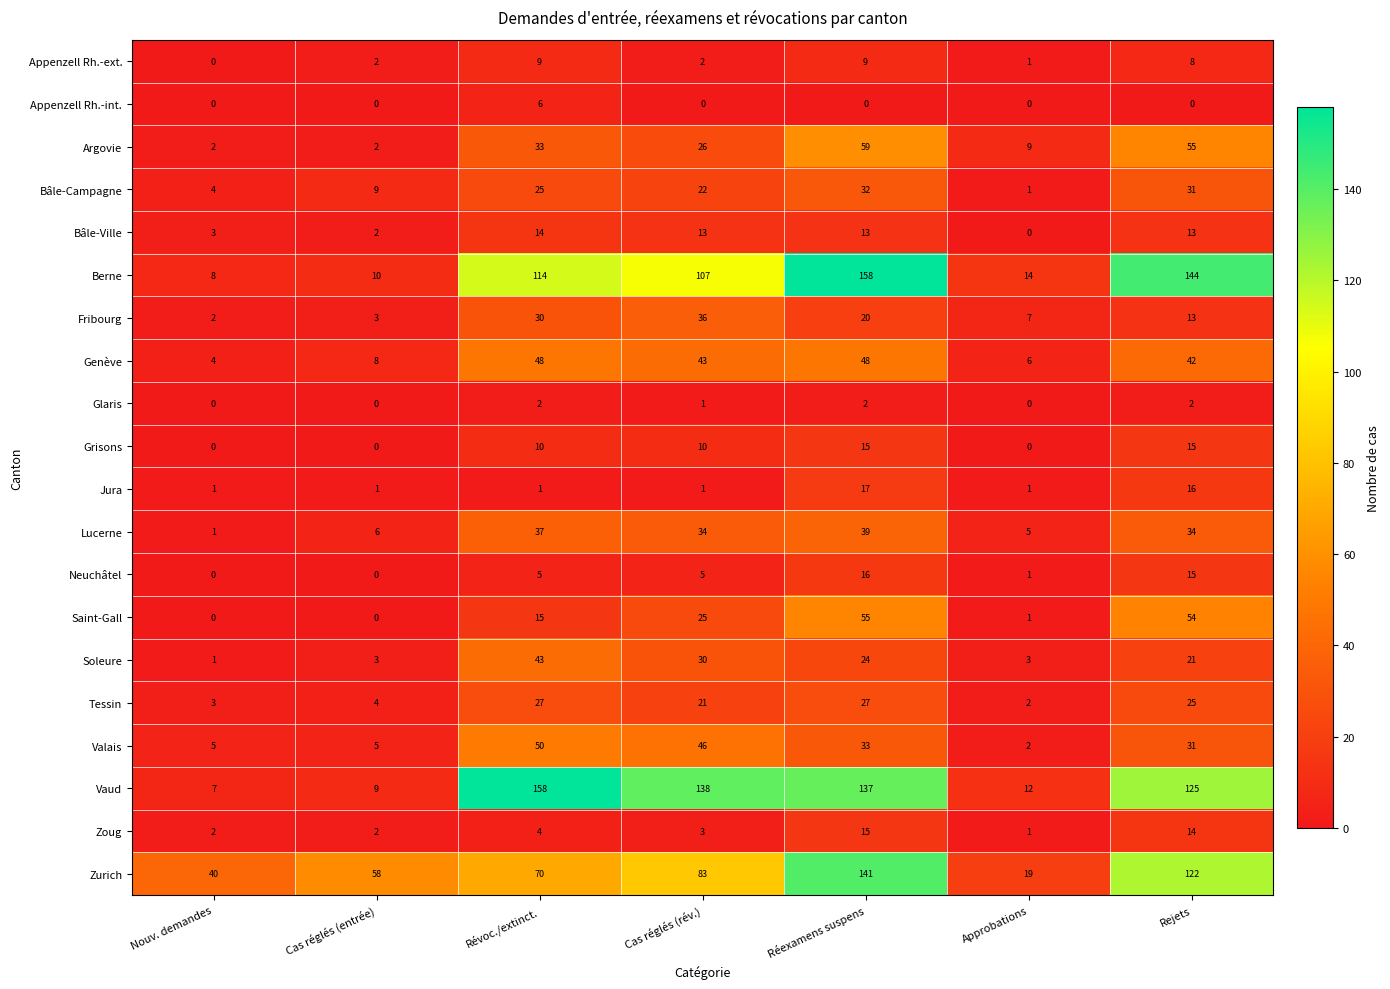

Read the Vaud value at Réexamens suspens, to the nearest 10.

140